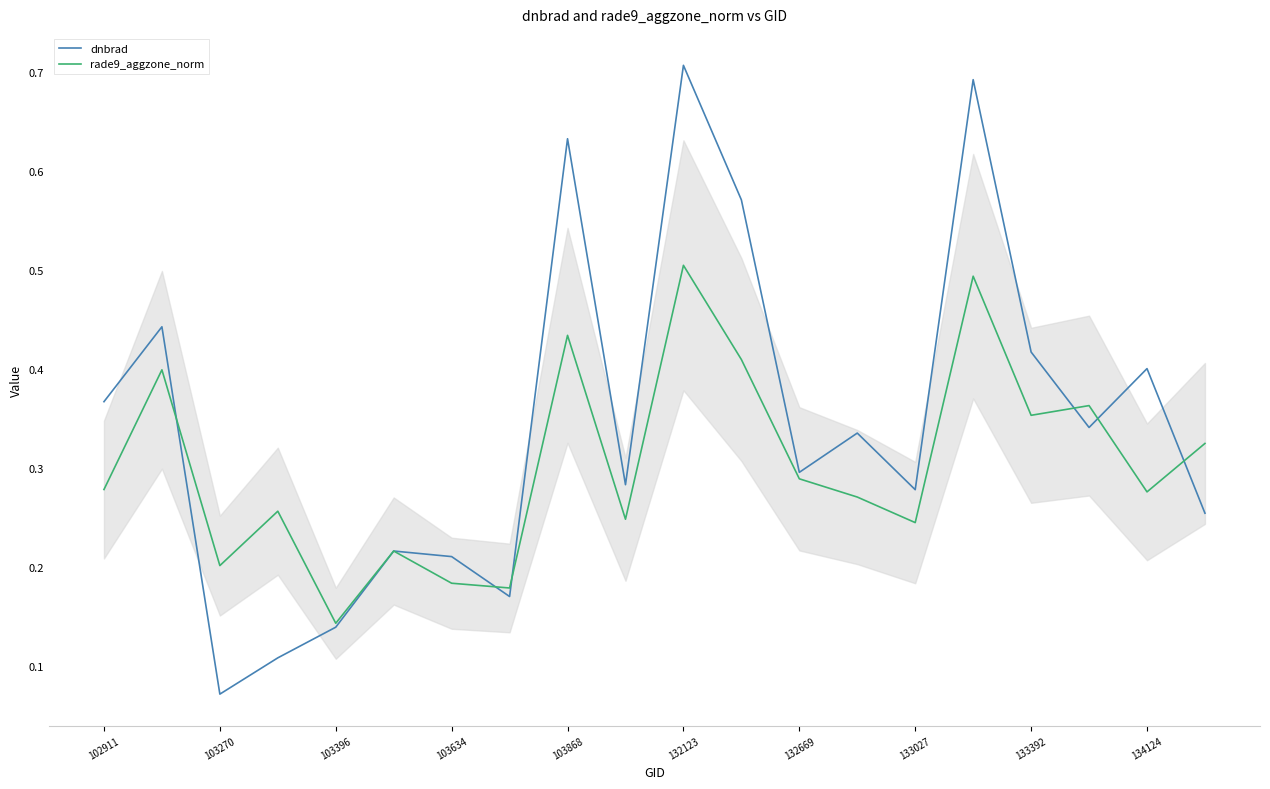

List the series in order of their overall mean, lowest first.

rade9_aggzone_norm, dnbrad